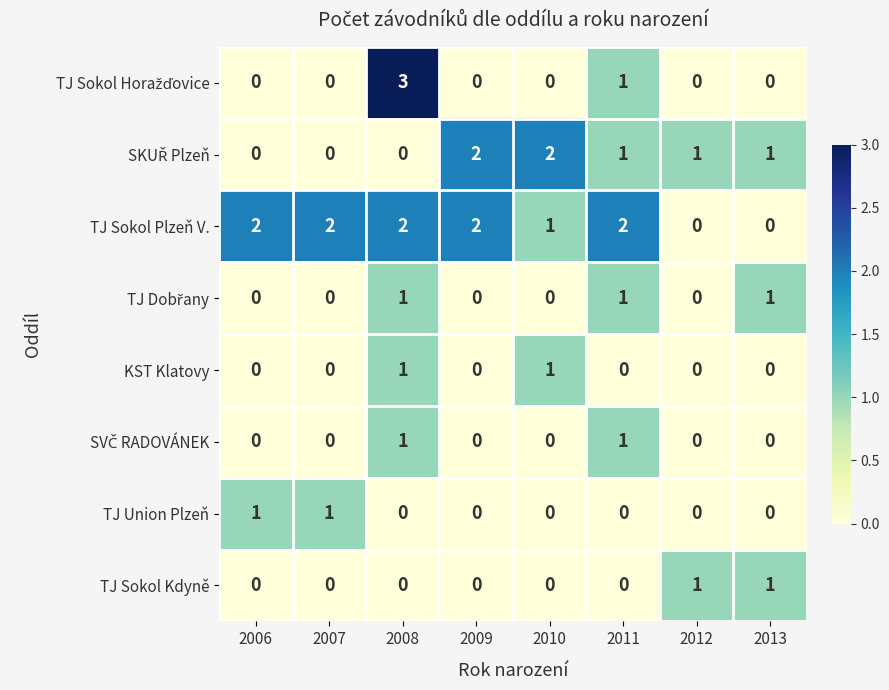

At which category is the sum across all series the highest?

2008